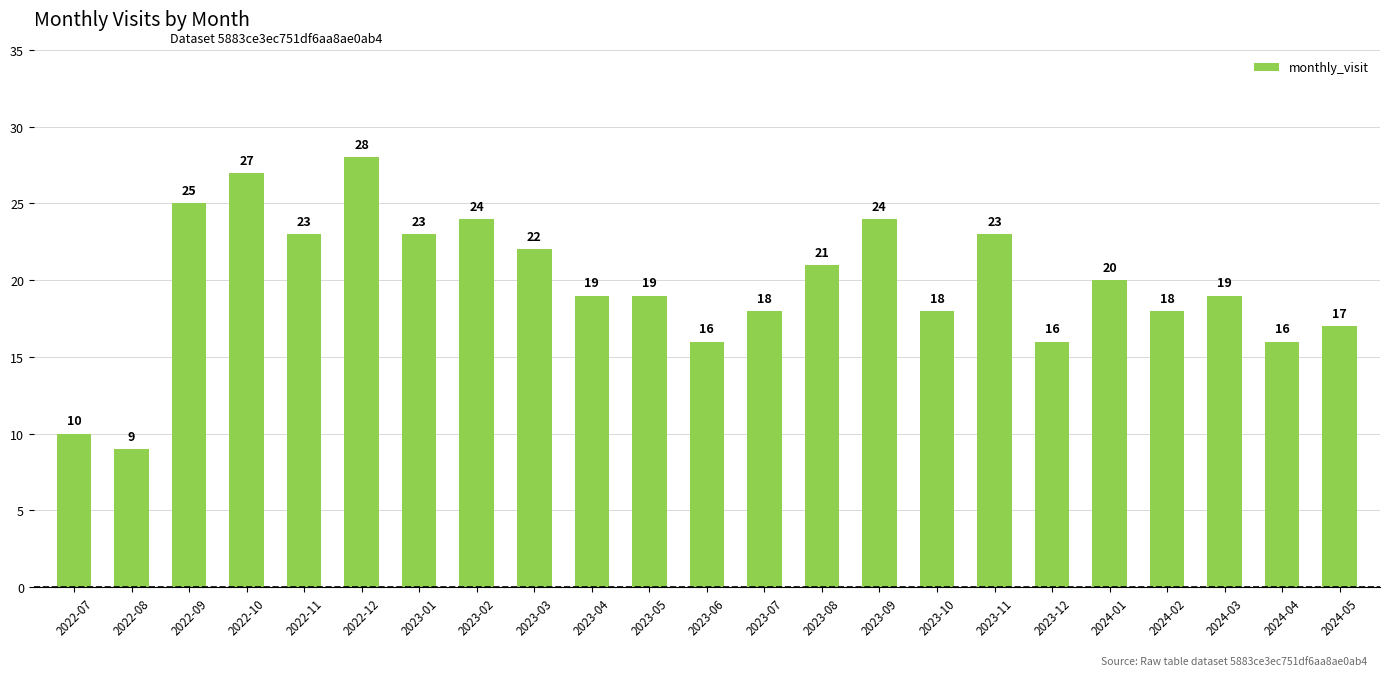

What is the difference between the values at 2023-08 and 2023-05?

2